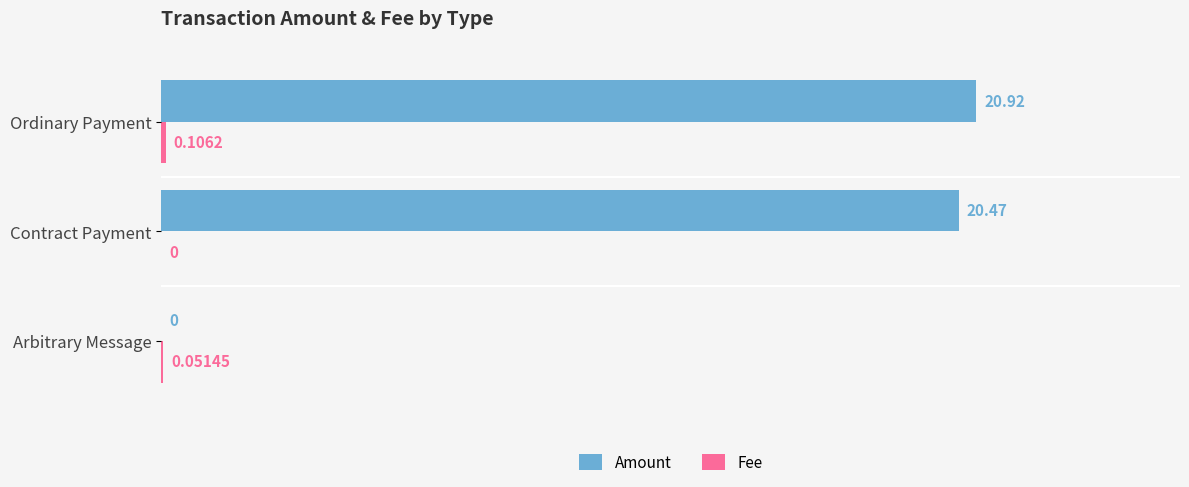

At which category is the sum across all series the highest?

Ordinary Payment